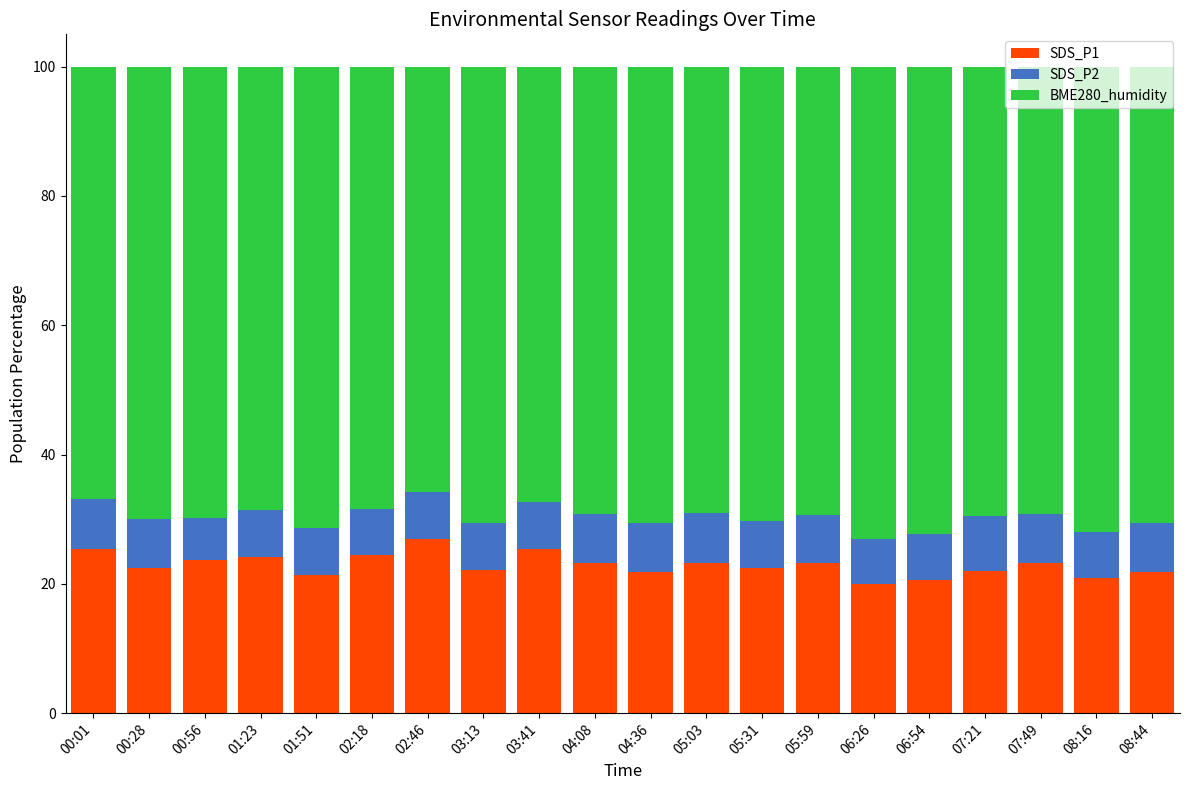

What is the minimum value for SDS_P1?

20.0